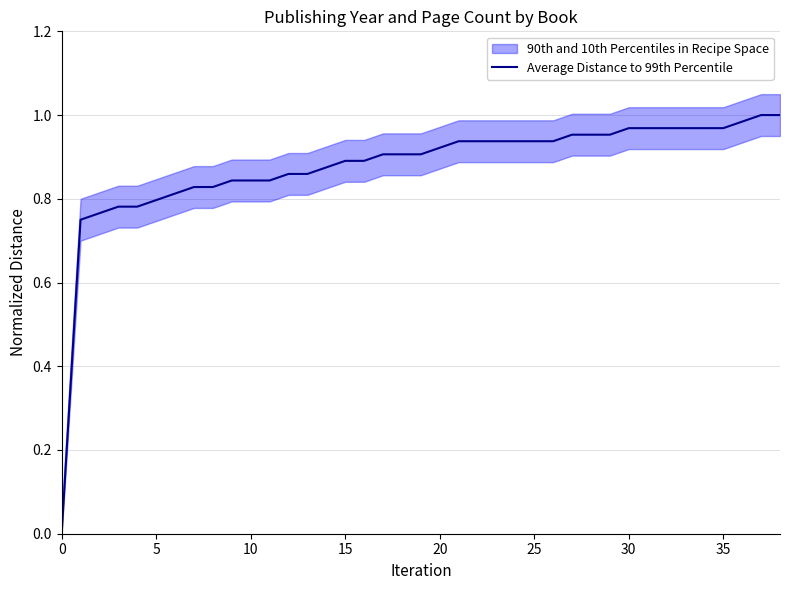

Which label corresponds to the largest value in the chart?

37